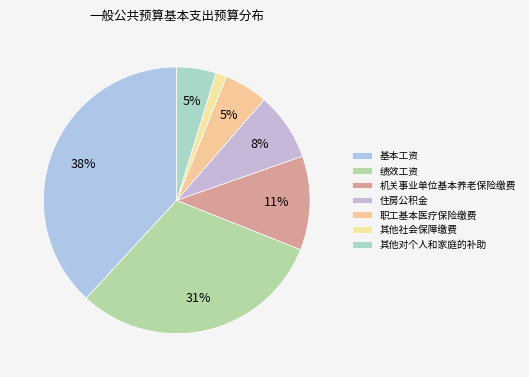

Which has a higher value, 基本工资 or 职工基本医疗保险缴费?

基本工资